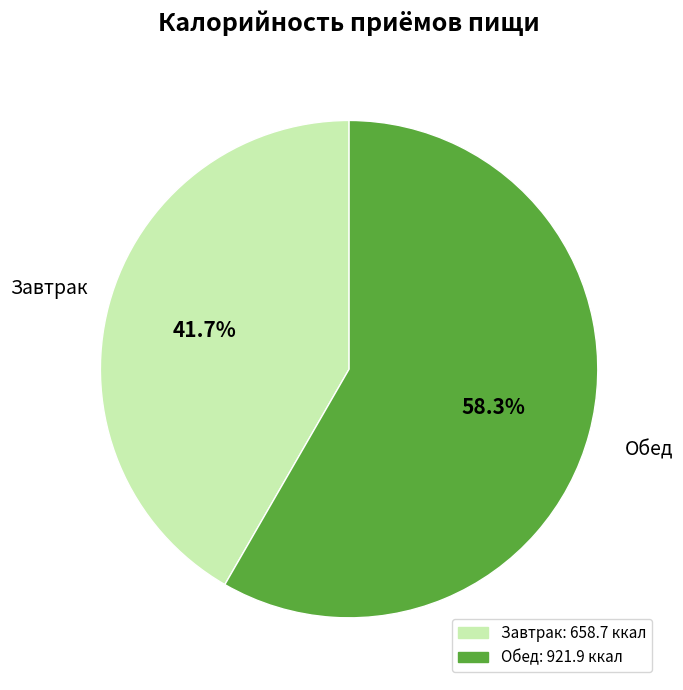

Is it true that Завтрак is 52% of the pie?

False